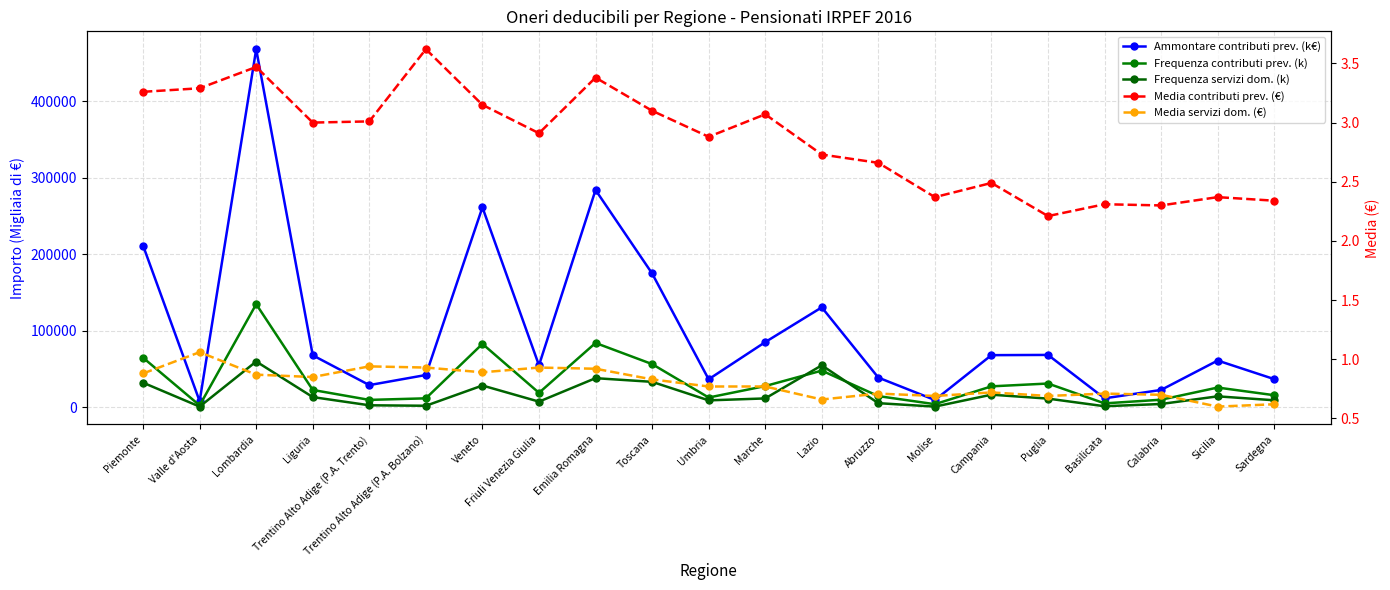

Between Veneto and Basilicata, which series saw the biggest shift?

Ammontare contributi prev. (k€)